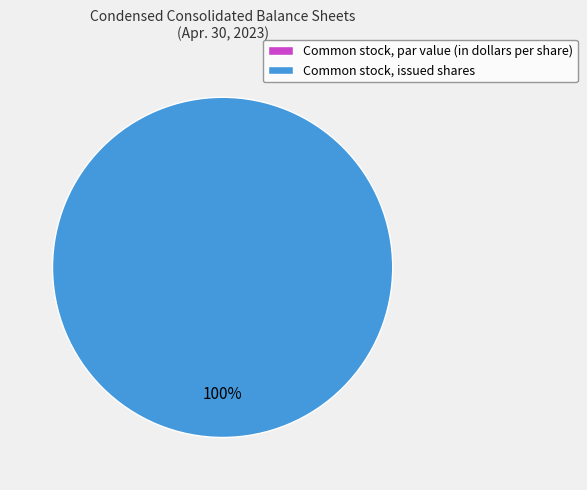

The Common stock, par value (in dollars per share) slice represents 0% of the pie. True or false?

True